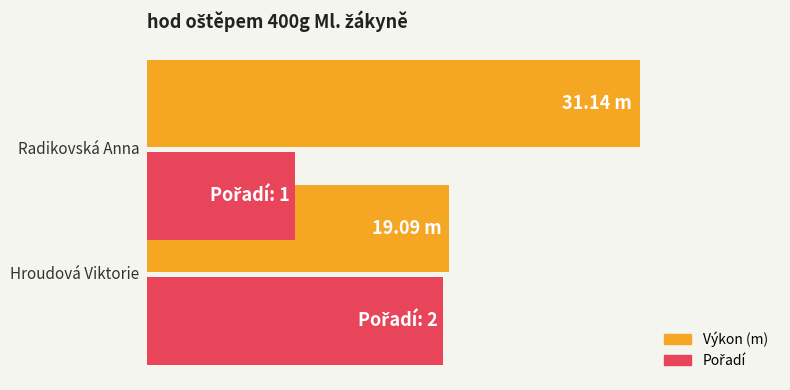

How many bars are there in each group?

2